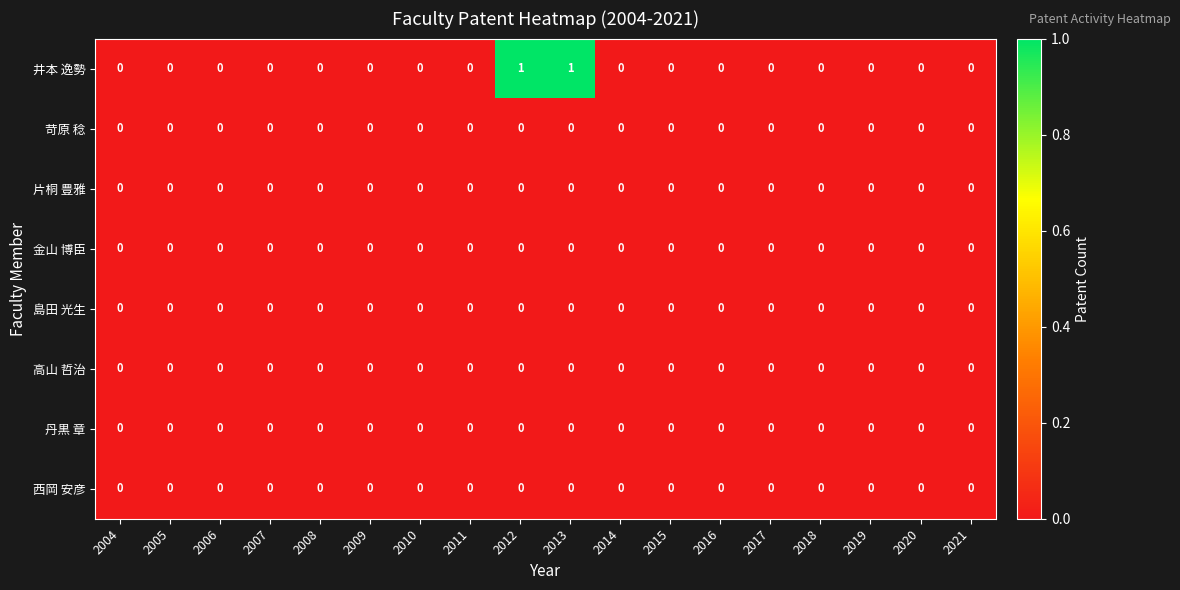

Is it true that 西岡 安彦 equals 0 at 2004?

True